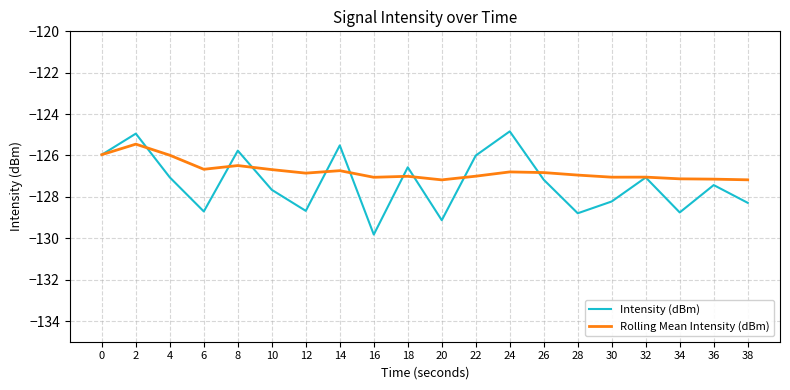

At which category is the sum across all series the highest?

2